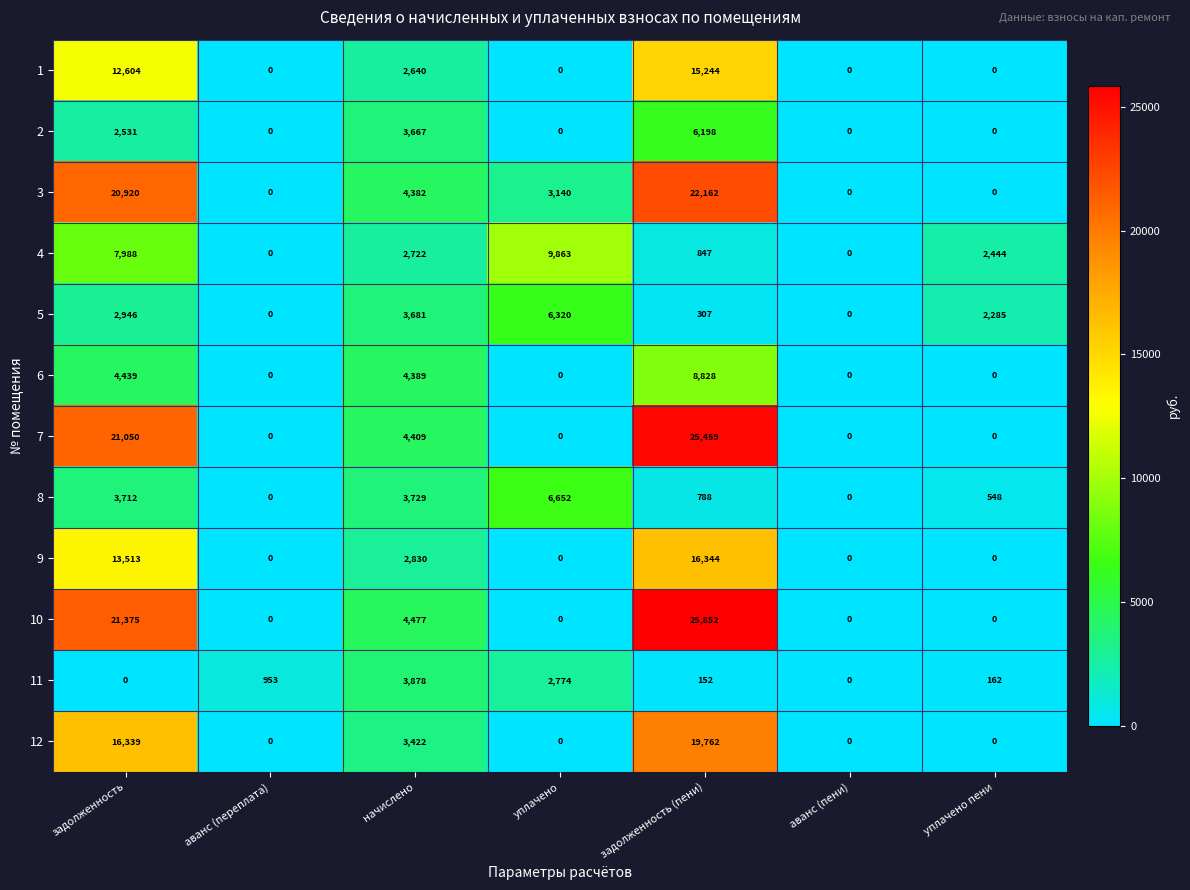

At задолженность, list the series in order from smallest to largest.

11, 2, 5, 8, 6, 4, 1, 9, 12, 3, 7, 10